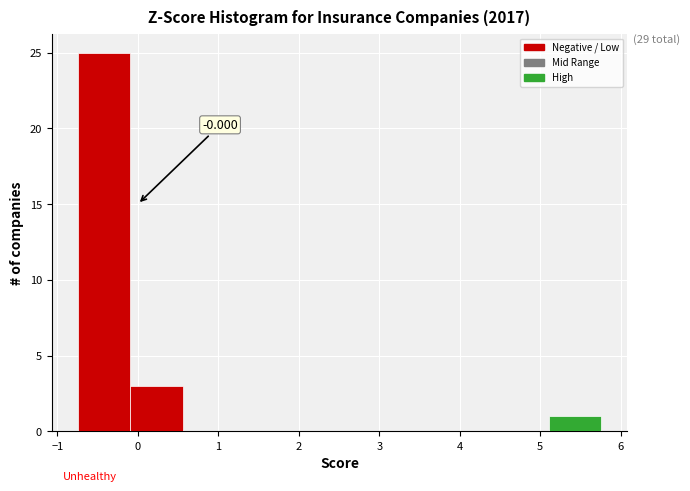

Which range on the x-axis has the tallest bar?

-0.7 to -0.1